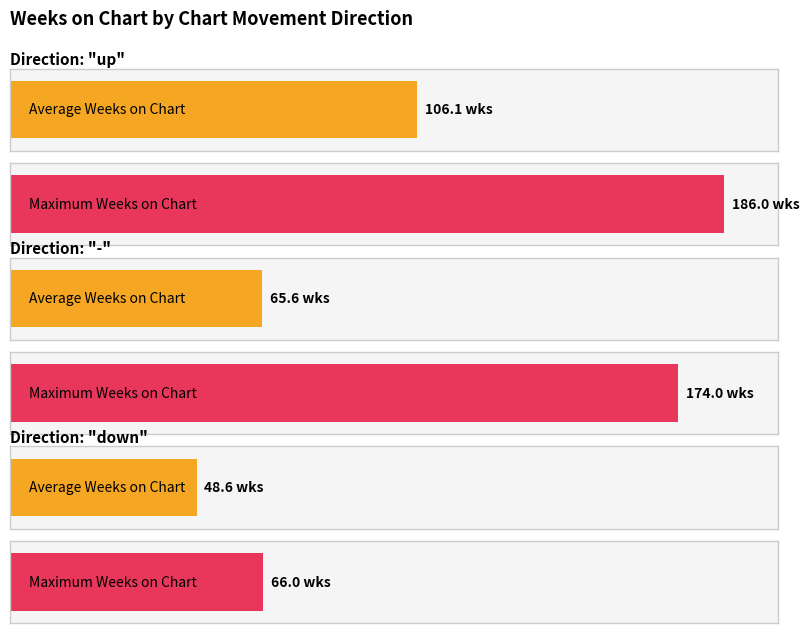

Rank the series at - from lowest to highest value.

Avg Weeks on Chart, Max Weeks on Chart